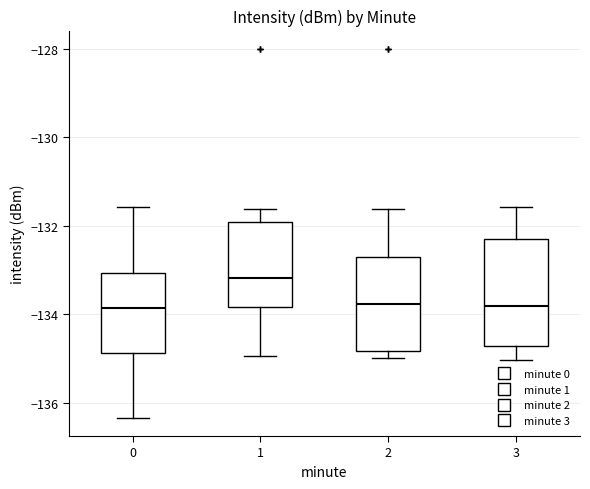

Which box is the tallest, from its lower edge to its upper edge?

3